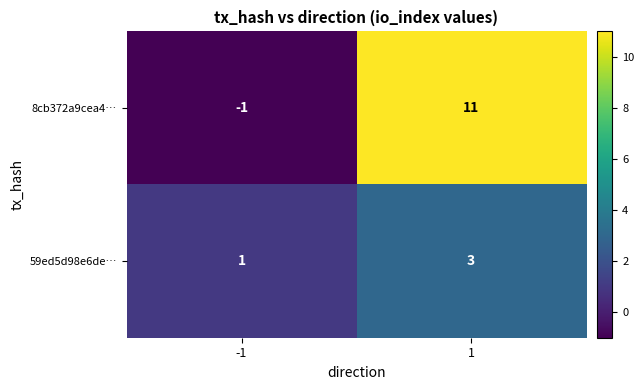

True or false: 8cb372a9cea4… has a value of 6 at 1.

False